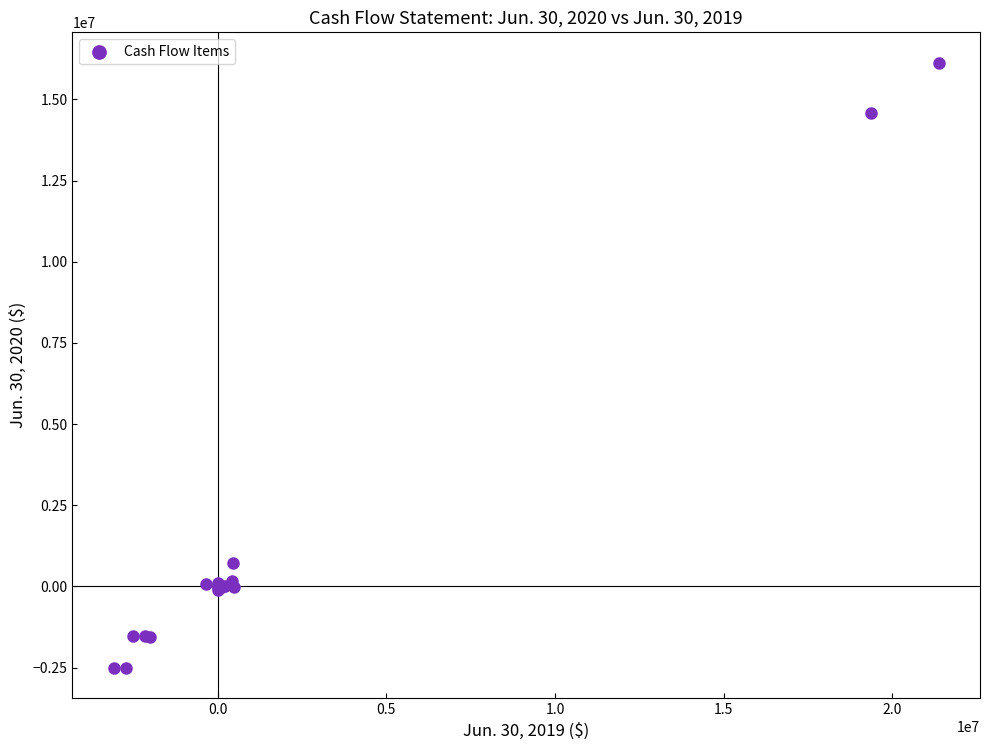

What Y value in the scatter plot is closest to 6808067?

714425